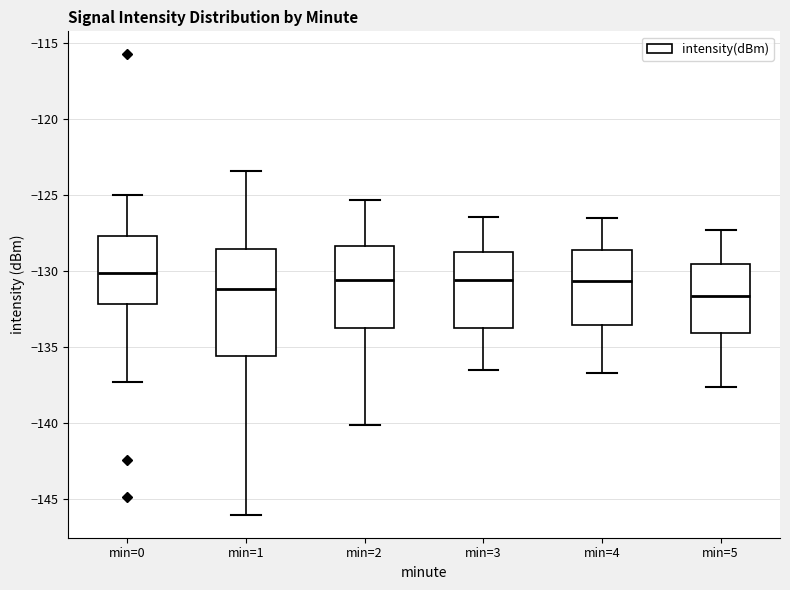

Reading left to right, read every box against the y-axis: the position of its median line, the range the box covers, and the ends of its whiskers. The values are not printed on the chart, so give them approximately, as read against the axis.

min=0: median -130.0, box -132.0 to -127.5, whiskers -137.5 to -125.0
min=1: median -131.0, box -135.5 to -128.5, whiskers -146.0 to -123.5
min=2: median -130.5, box -133.5 to -128.5, whiskers -140.0 to -125.5
min=3: median -130.5, box -133.5 to -128.5, whiskers -136.5 to -126.5
min=4: median -130.5, box -133.5 to -128.5, whiskers -136.5 to -126.5
min=5: median -131.5, box -134.0 to -129.5, whiskers -137.5 to -127.5